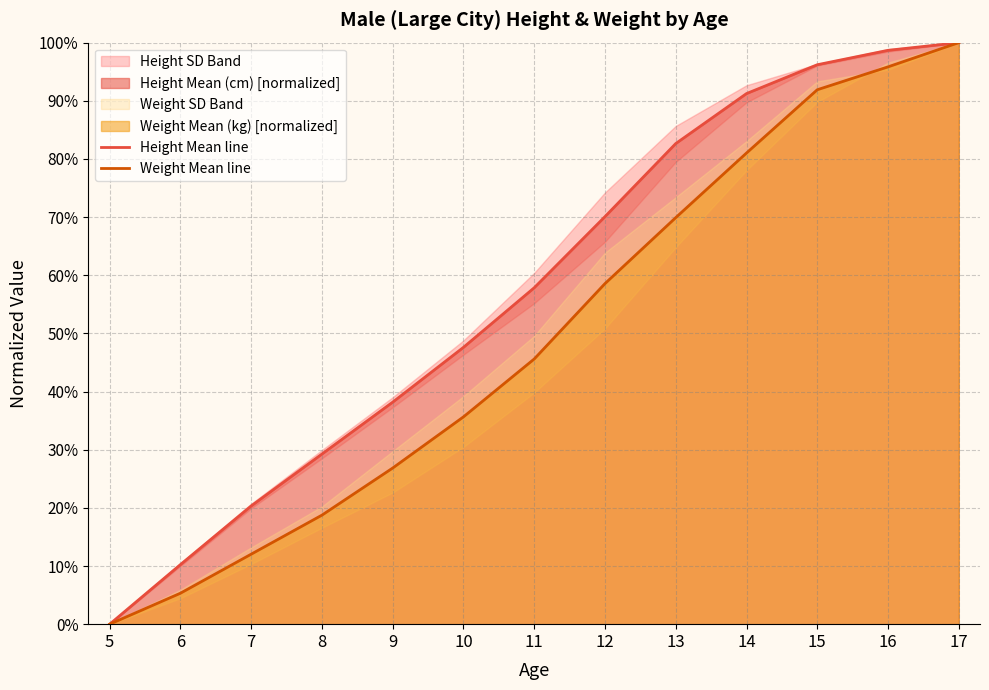

Rank the series by their maximum value, from highest to lowest.

Height Mean line, Weight Mean line